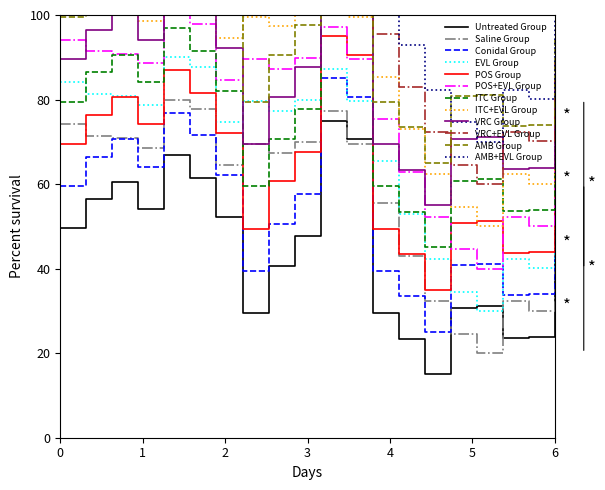

What is the lowest value of the POS+EVL Group series?

40.0